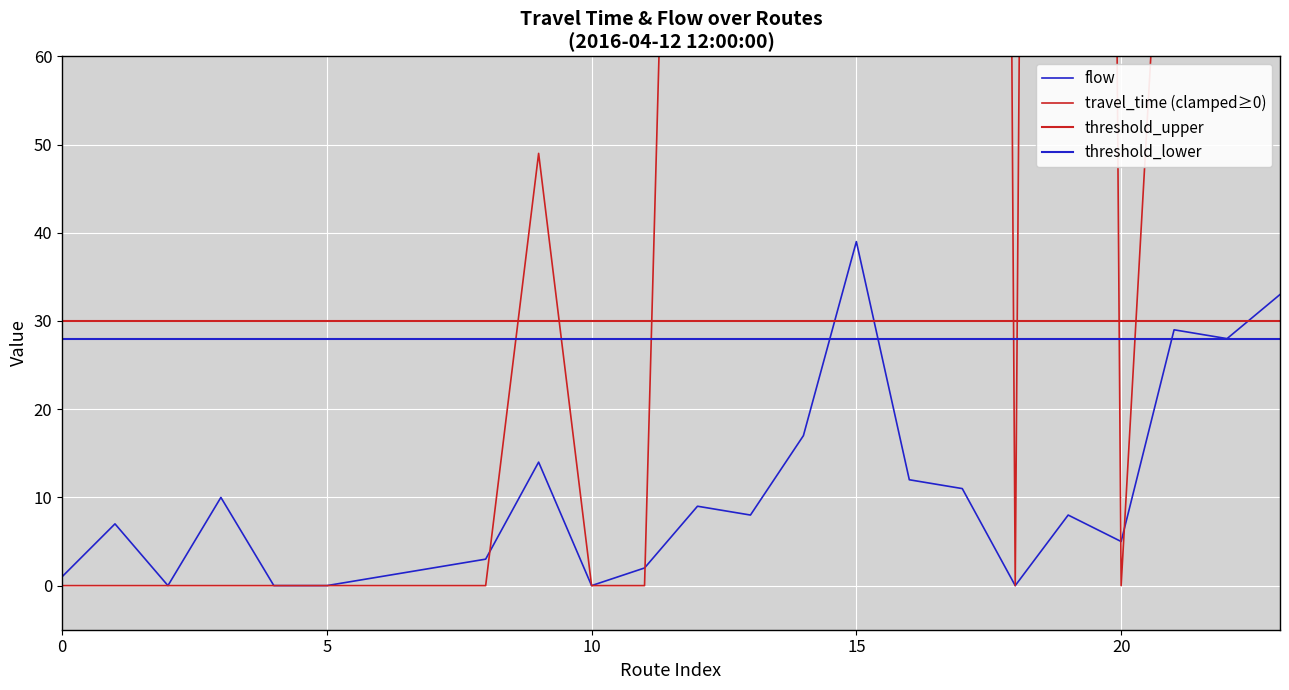

What is the difference between the flow values at 19 and 8?

5